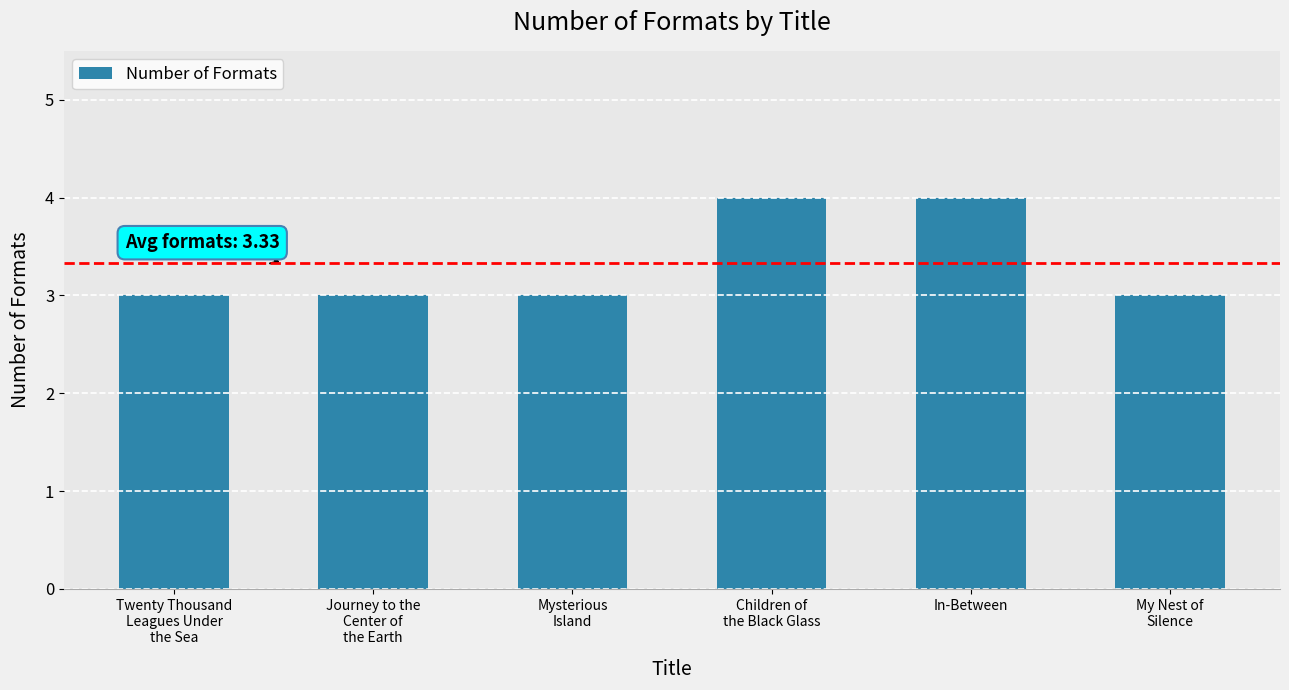

The value at Twenty Thousand
Leagues Under
the Sea is 3. True or false?

True